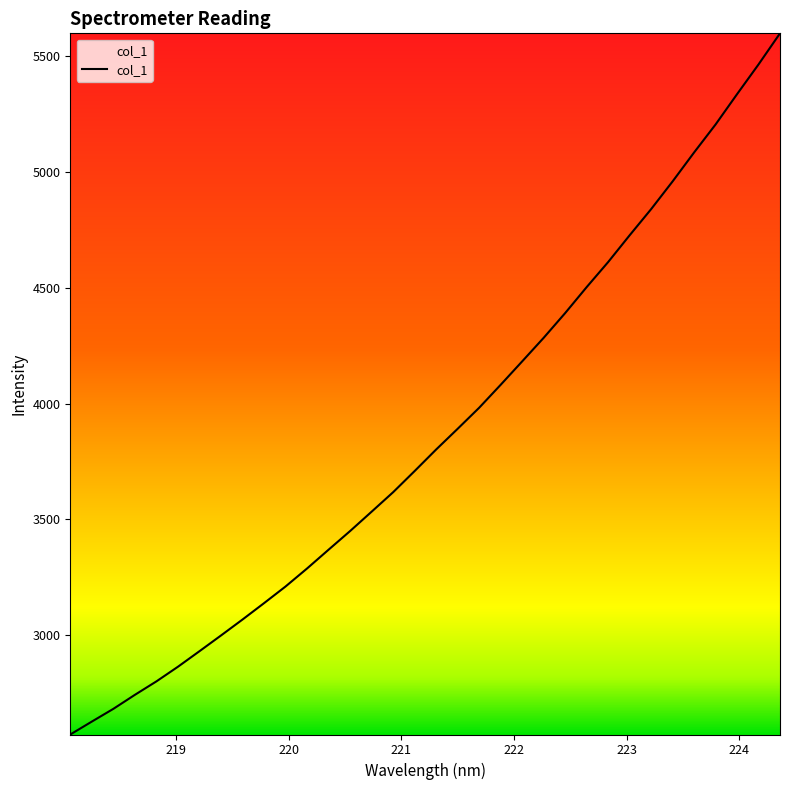

What is the minimum value shown in the chart?

2571.4